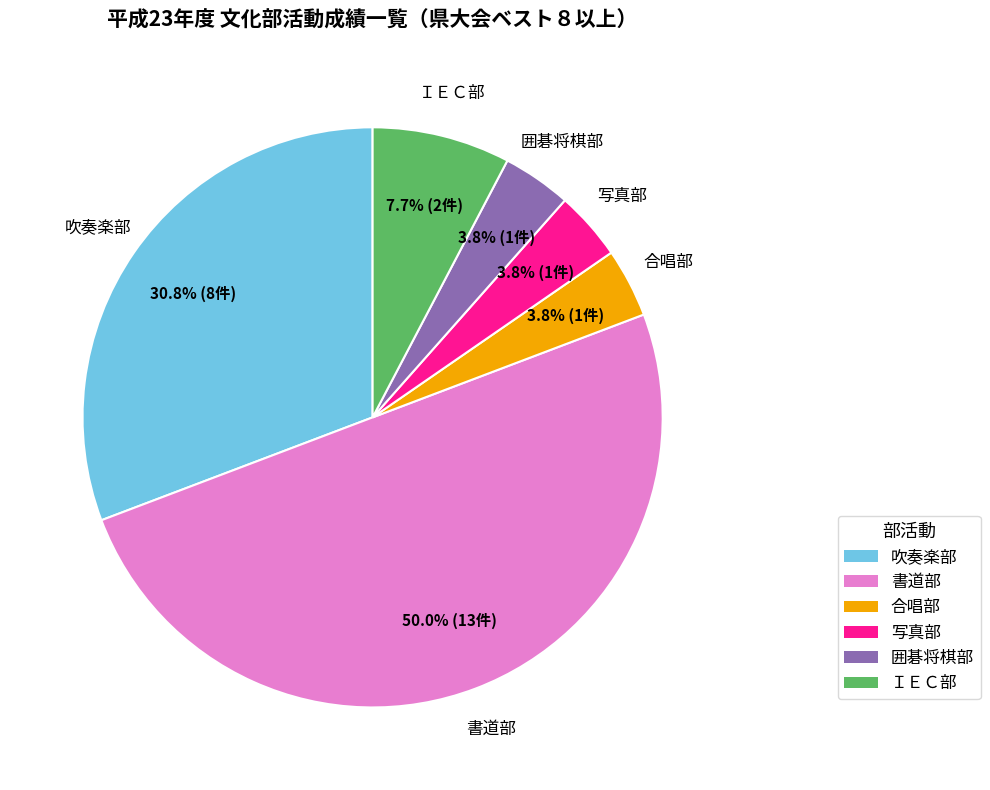

Which slice is the largest?

書道部